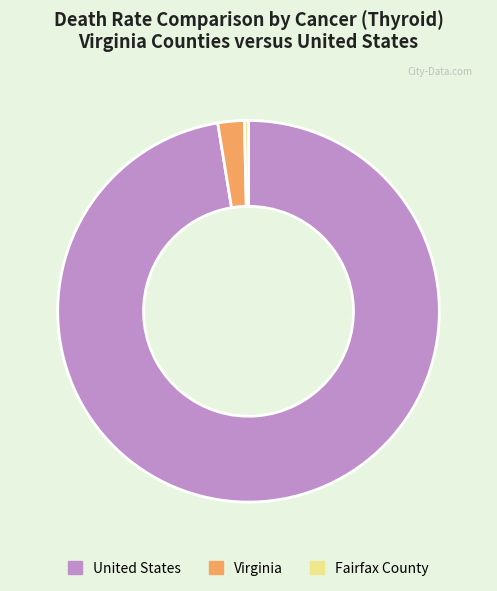

Rank the categories by value from lowest to highest.

Fairfax County, Virginia, United States